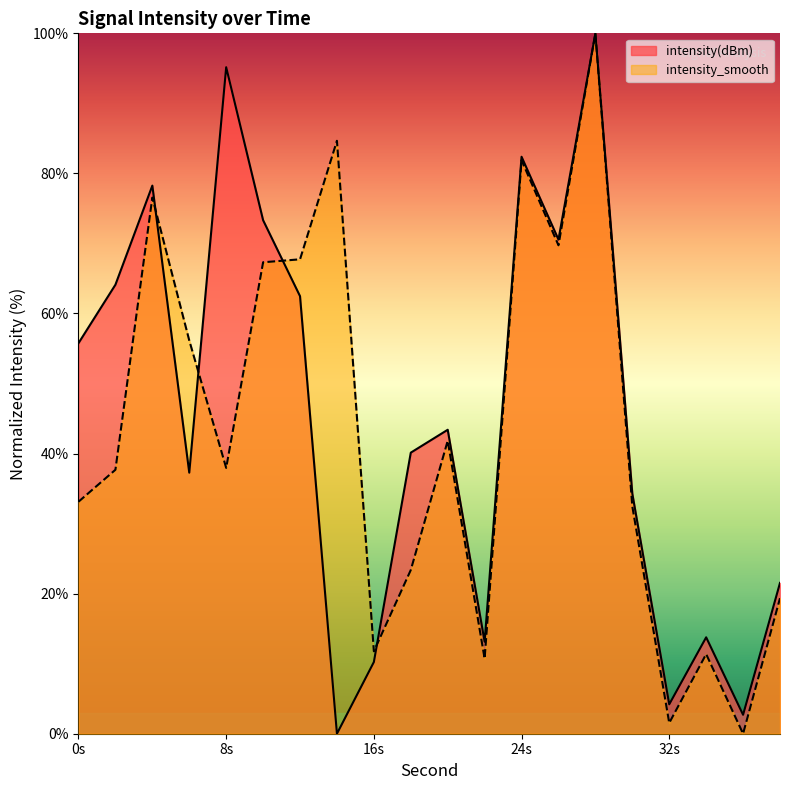

Reading right to left, transcribe all the data shown in this chart.

intensity(dBm): 21.5	2.7	13.8	4.2	34.3	100.0	70.6	82.4	13.1	43.4	40.1	10.2	0.0	62.5	73.3	95.2	37.3	78.3	64.1	55.8
intensity_smooth: 19.4	0.0	11.4	1.5	32.5	100.0	69.7	81.9	10.7	41.8	23.4	11.8	84.7	67.7	67.3	38.0	56.2	76.6	37.7	33.1